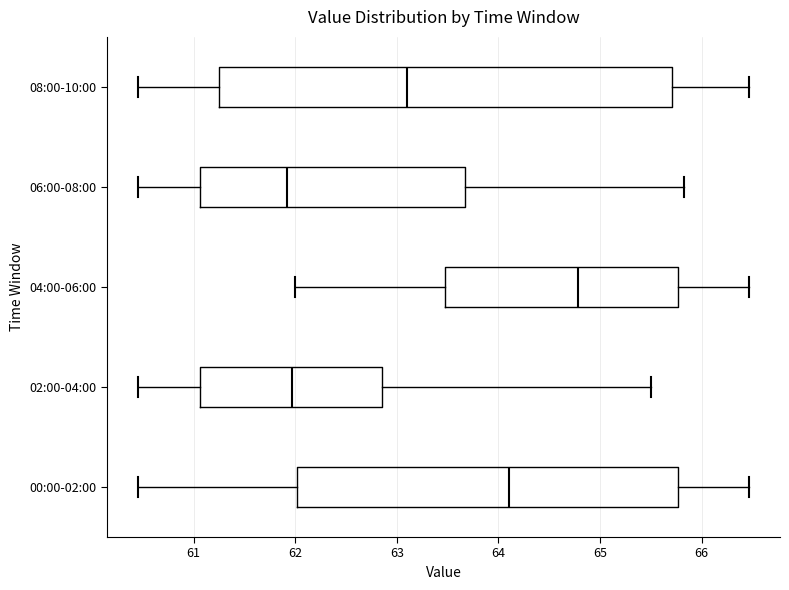

Where is the right edge of the box for 08:00-10:00 on the x-axis? The values are not printed on the chart, so give them approximately, as read against the axis.

65.7